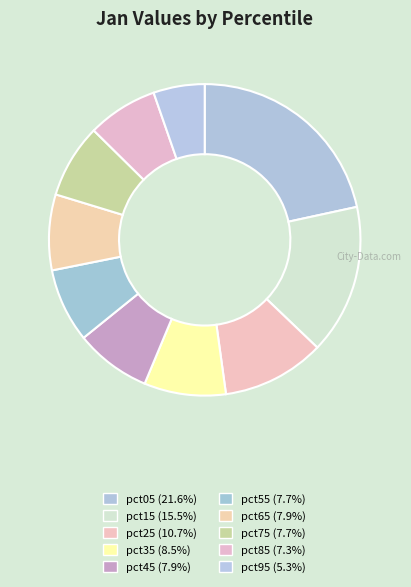

Is there a majority slice in this chart?

No